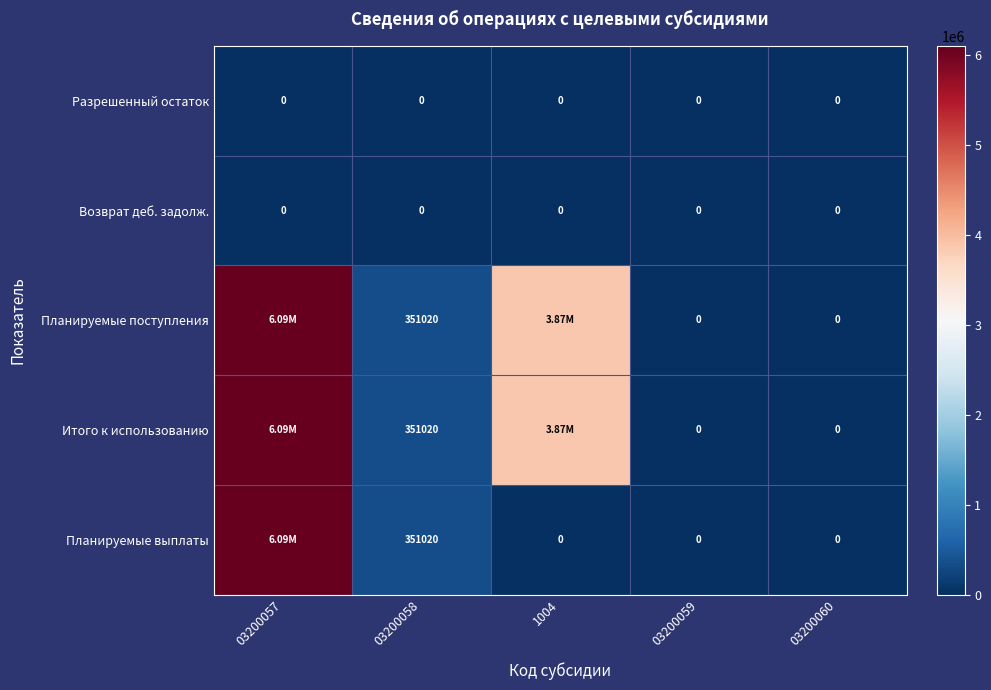

Which has a higher value, 03200057 or 03200058?

03200057